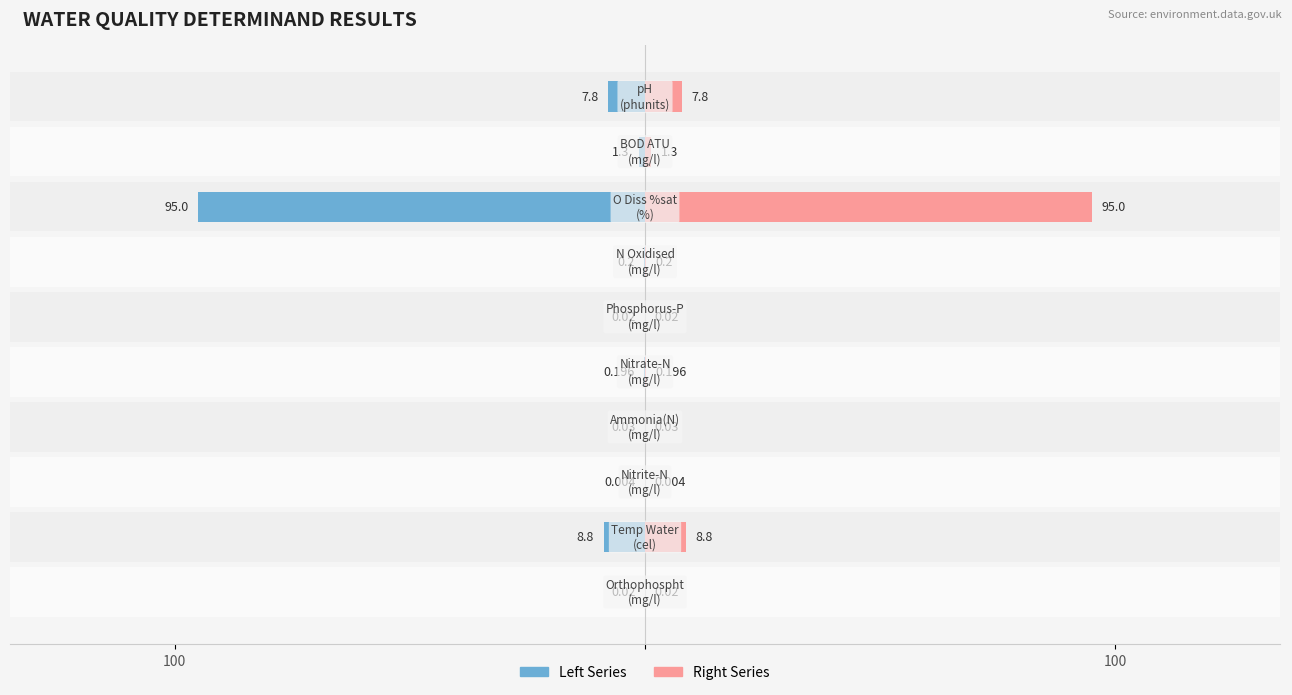

What are all the series names shown in the legend?

Left Series, Right Series